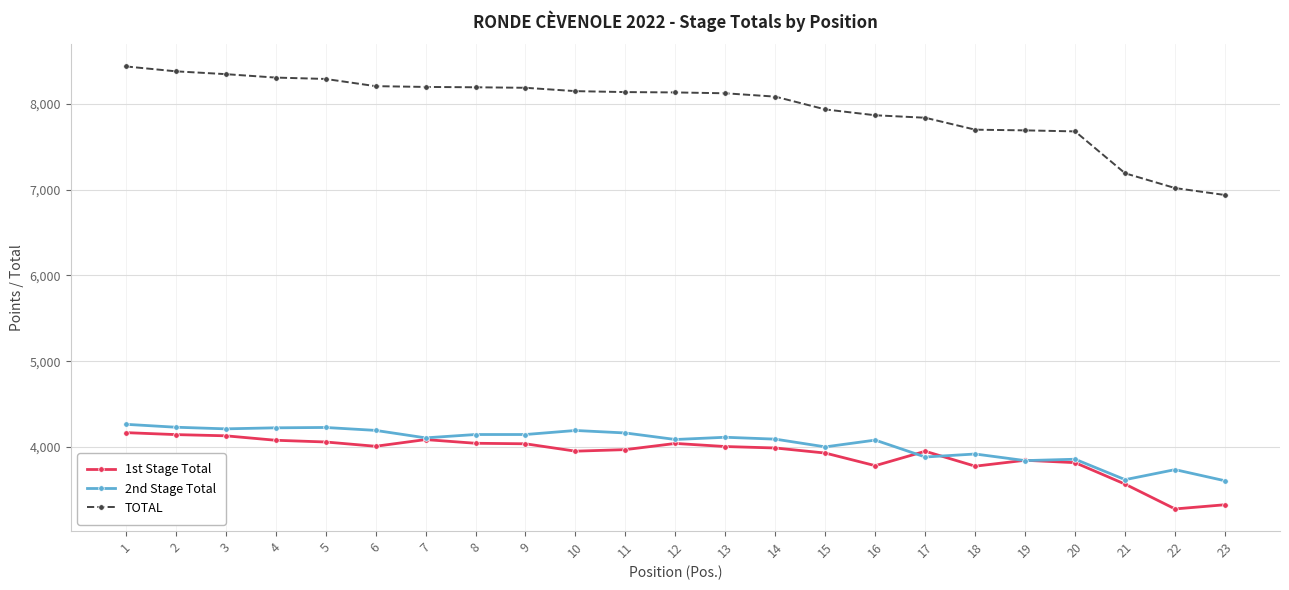

The value of 1st Stage Total at 22 is 3280. True or false?

True